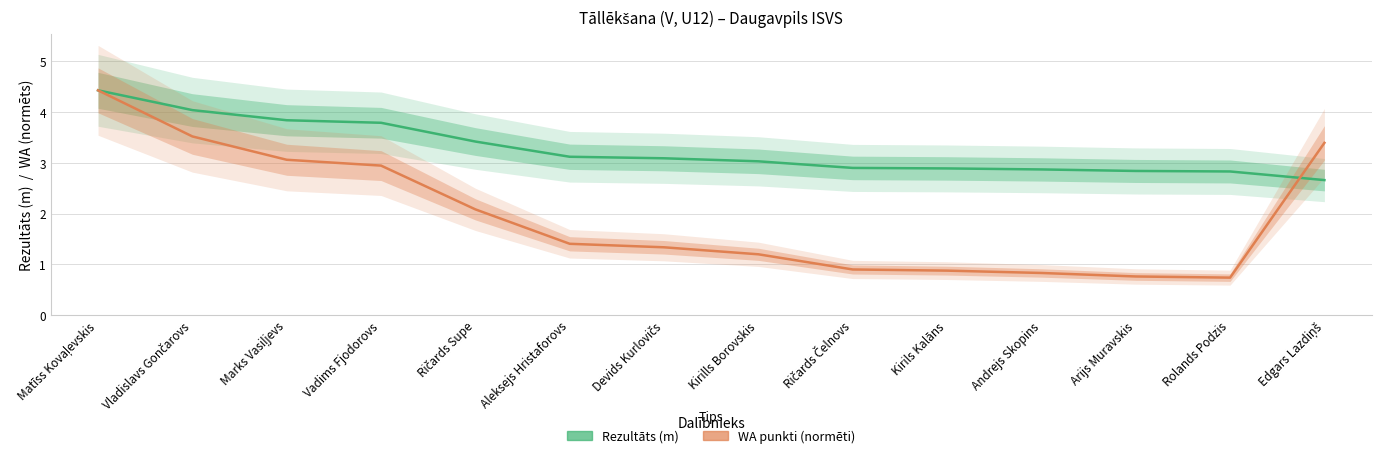

What is the difference between the highest and lowest values at Andrejs Skopins?

2.0